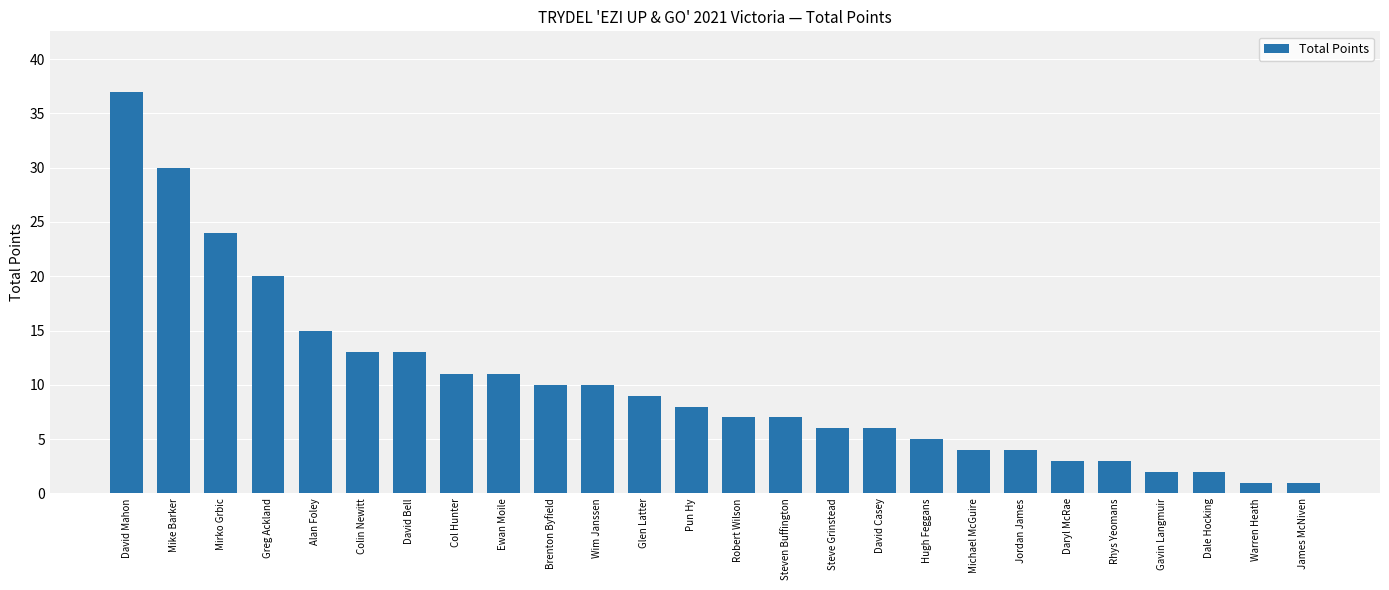

What is the maximum value shown in the chart?

37